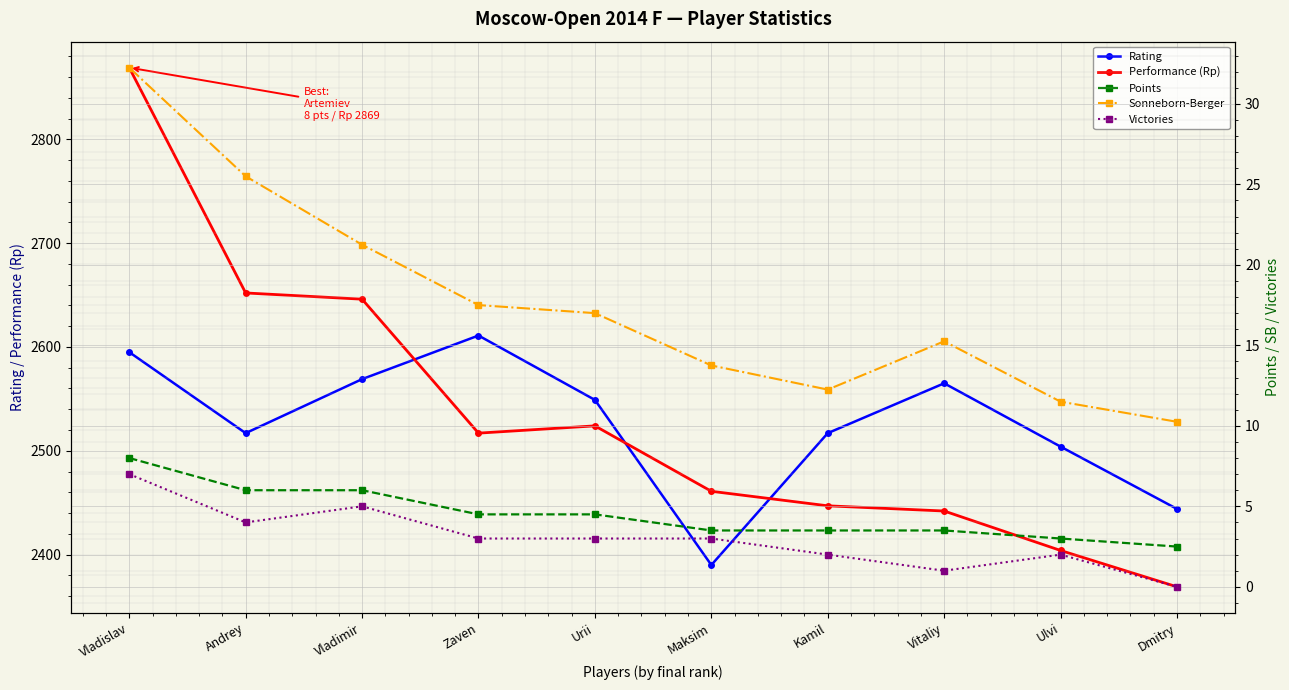

What are all the series names shown in the legend?

Rating, Performance (Rp), Points, Sonneborn-Berger, Victories